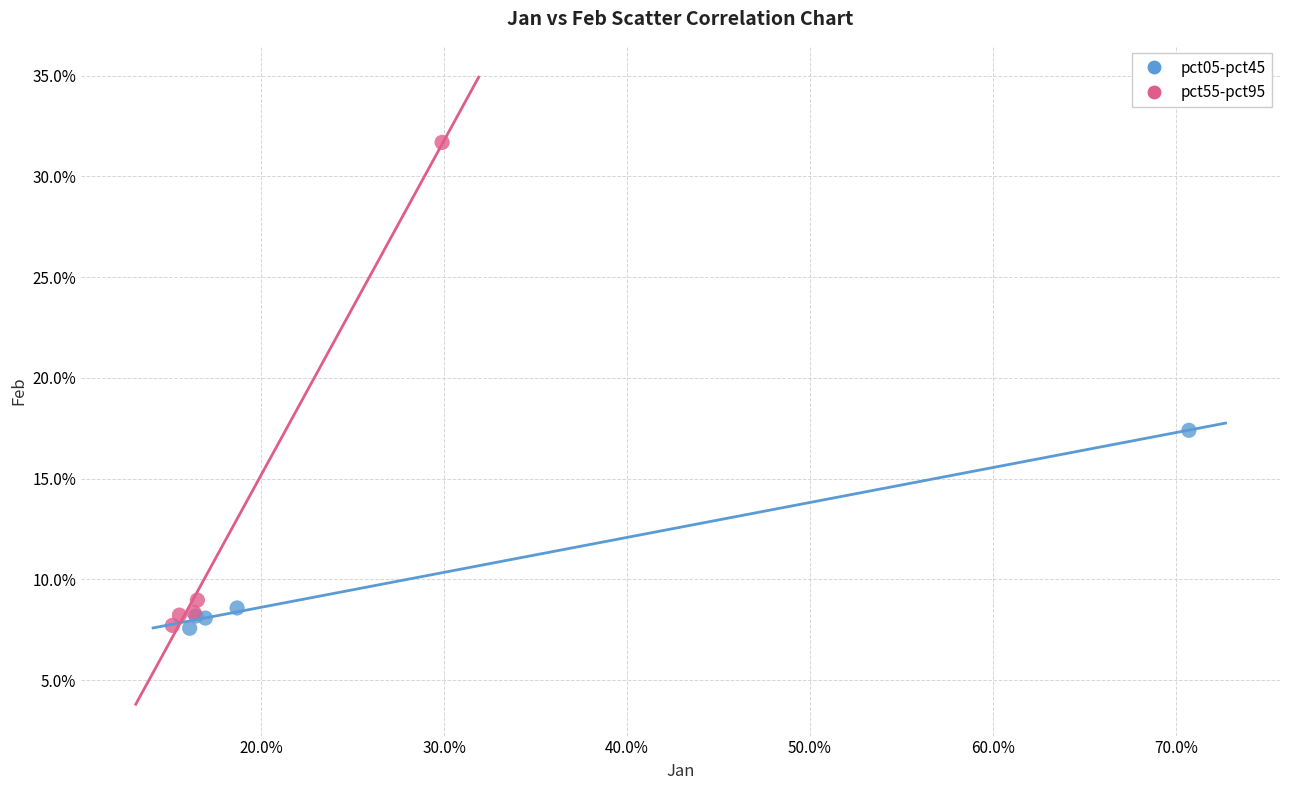

Which series has the widest spread of Y values?

pct55-pct95